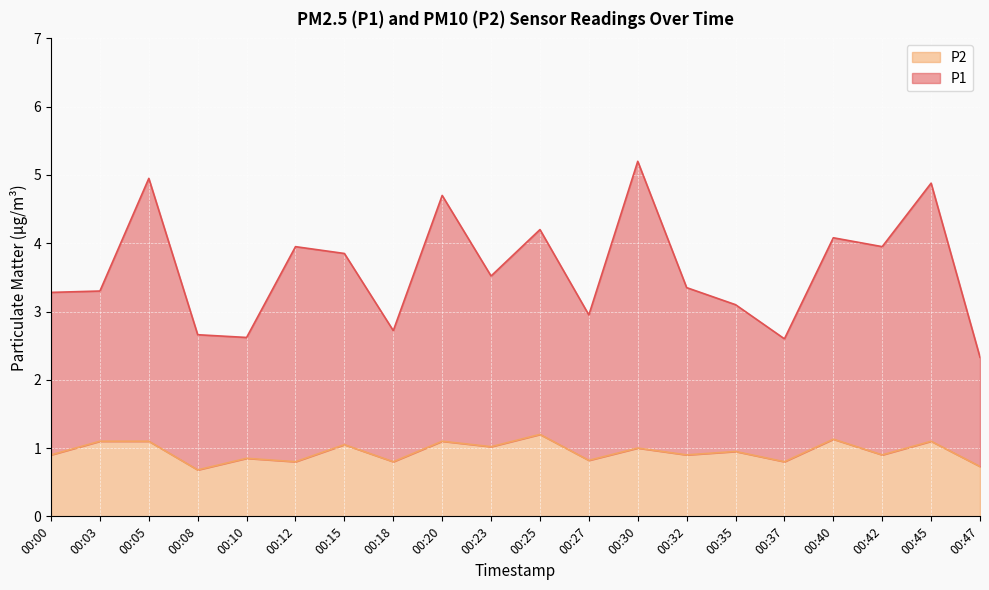

In P1, how many points are higher than both neighbors (excluding endpoints)?

7